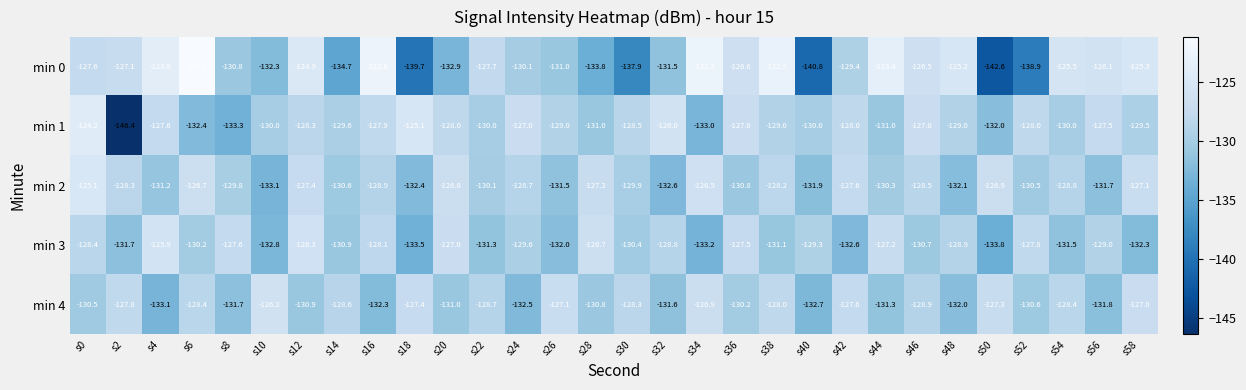

The value of min 3 at s24 is -82.0. True or false?

False